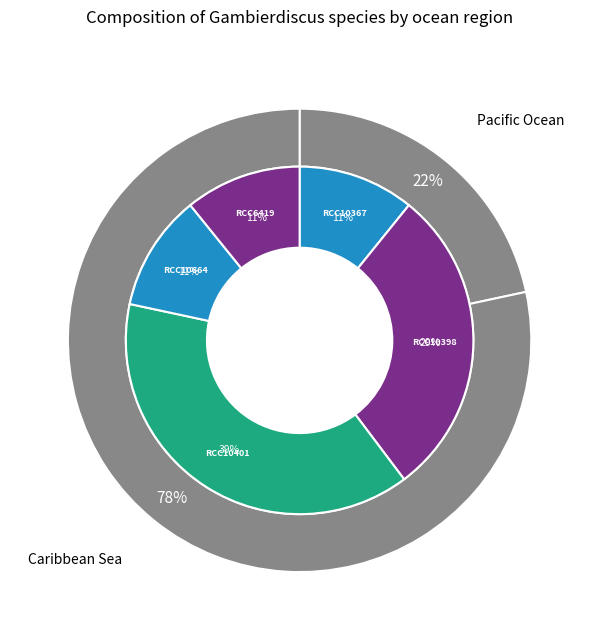

Which slice is the largest?

RCC10401